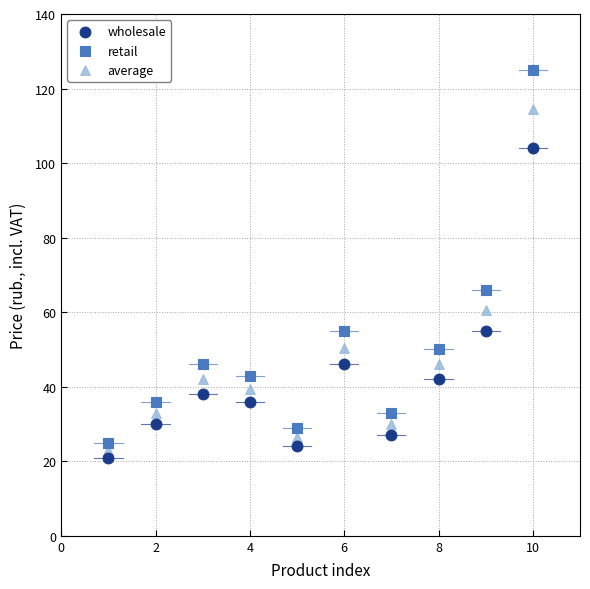

Which series has the largest Y range (max minus min)?

retail